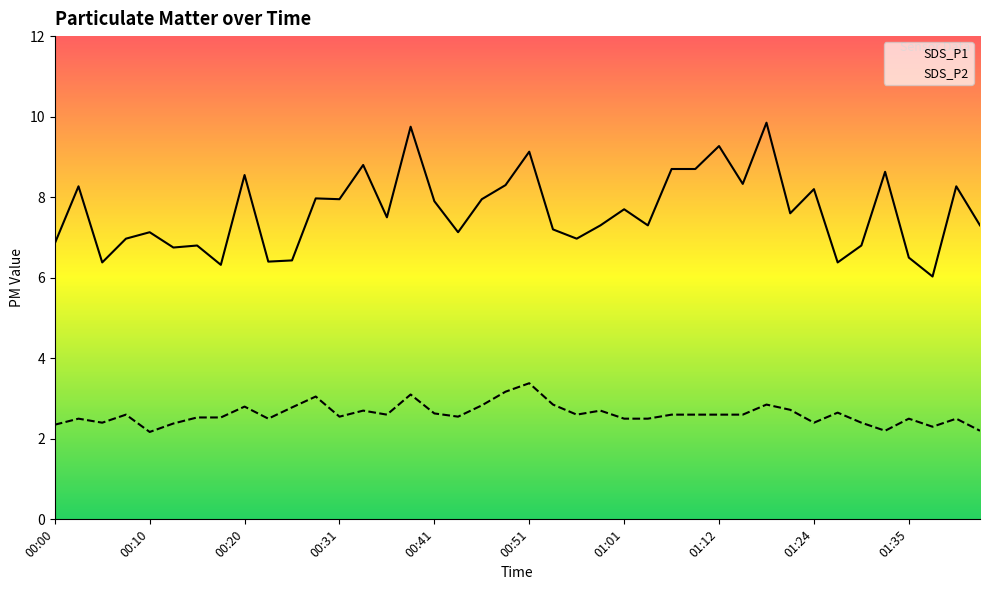

Reading left to right, extract all data points from this chart.

SDS_P1: 6.8	8.3	6.4	7.0	7.1	6.8	6.8	6.3	8.6	6.4	6.4	8.0	8.0	8.8	7.5	9.8	7.9	7.1	8.0	8.3	9.1	7.2	7.0	7.3	7.7	7.3	8.7	8.7	9.3	8.3	9.8	7.6	8.2	6.4	6.8	8.6	6.5	6.0	8.3	7.3
SDS_P2: 2.4	2.5	2.4	2.6	2.2	2.4	2.5	2.5	2.8	2.5	2.8	3.0	2.5	2.7	2.6	3.1	2.6	2.5	2.8	3.2	3.4	2.9	2.6	2.7	2.5	2.5	2.6	2.6	2.6	2.6	2.9	2.7	2.4	2.6	2.4	2.2	2.5	2.3	2.5	2.2